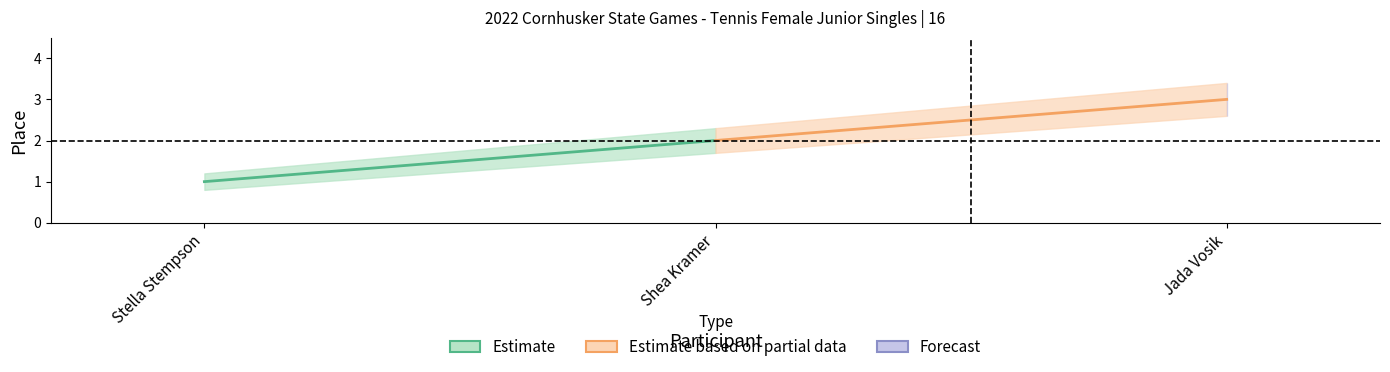

Is this an area chart (filled region under the line)?

No